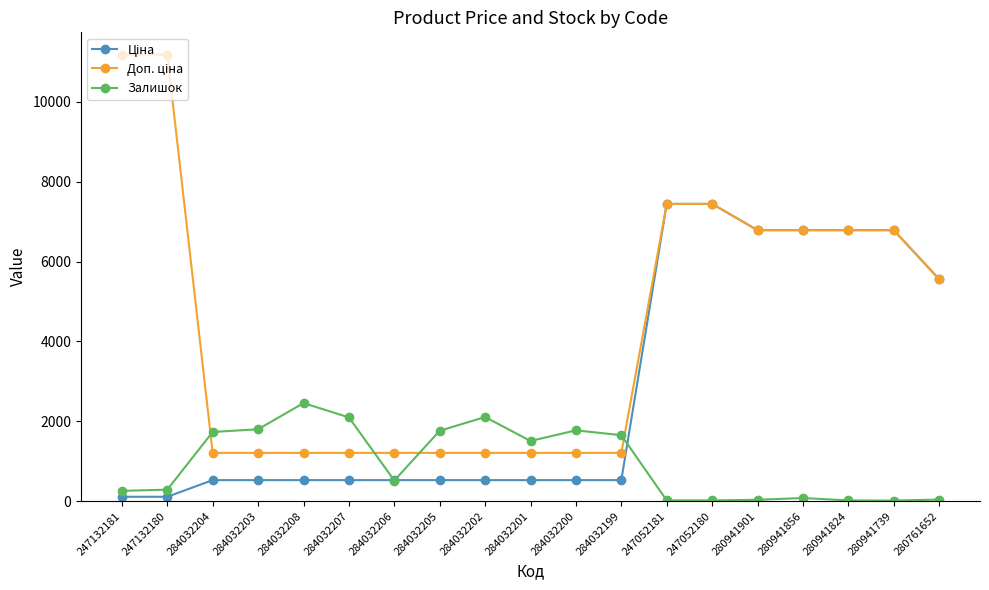

What is the value of the Залишок point at the 11th from the left?

1775.0